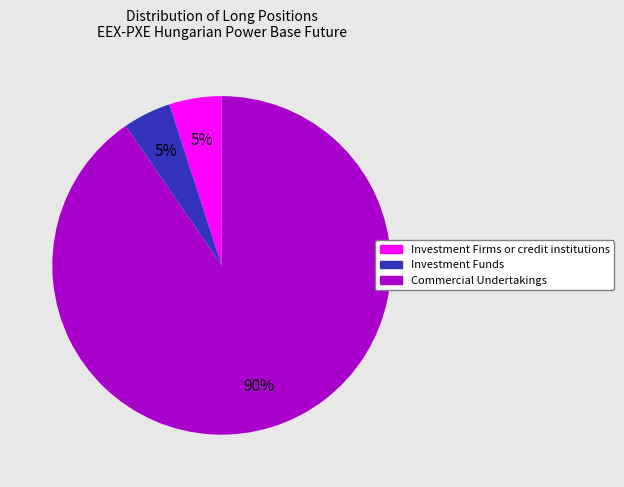

Which slice represents more than half of the pie?

Commercial Undertakings